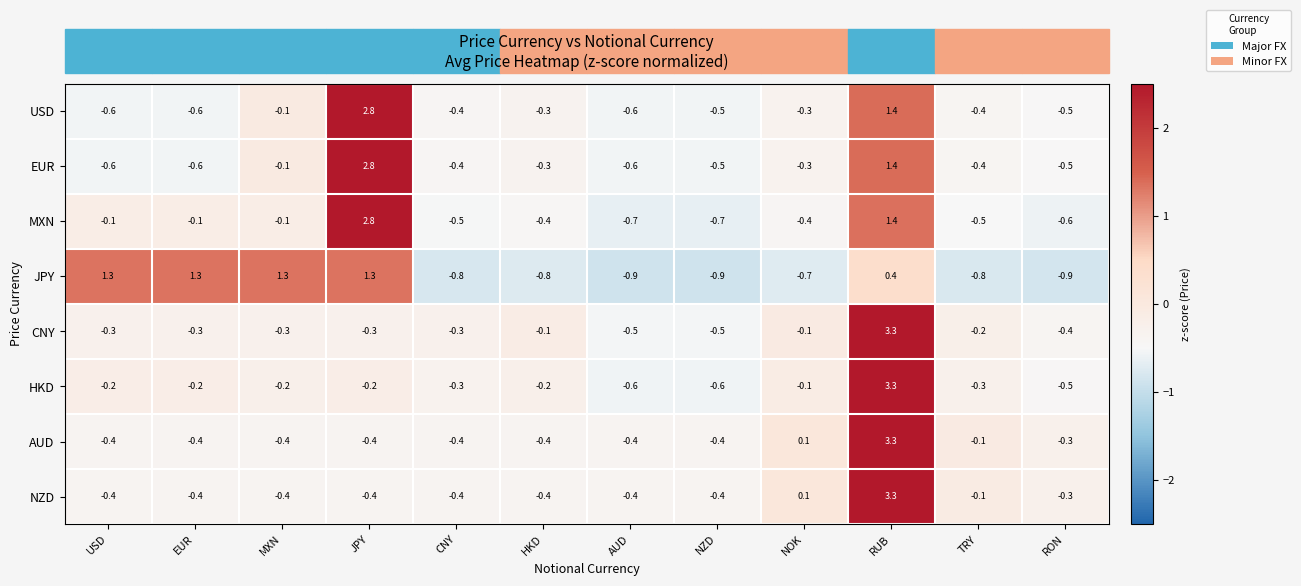

What is the difference between the highest and lowest values at USD?

1.9